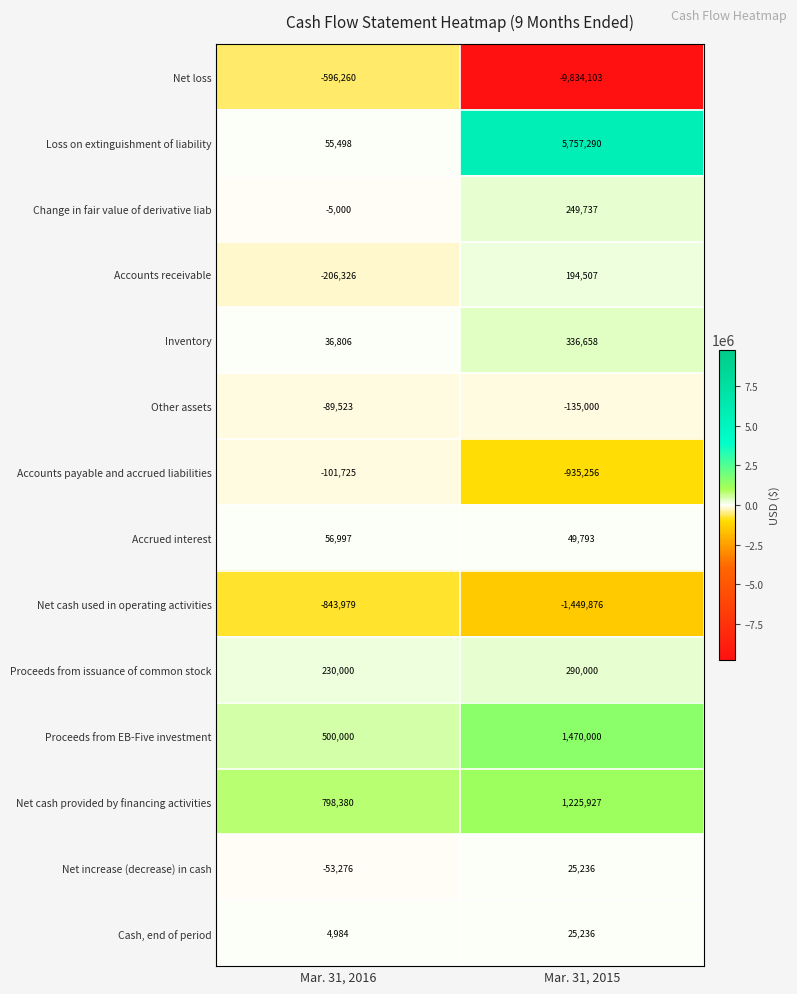

What is the difference between the highest and lowest values at Mar. 31, 2016?

1642359